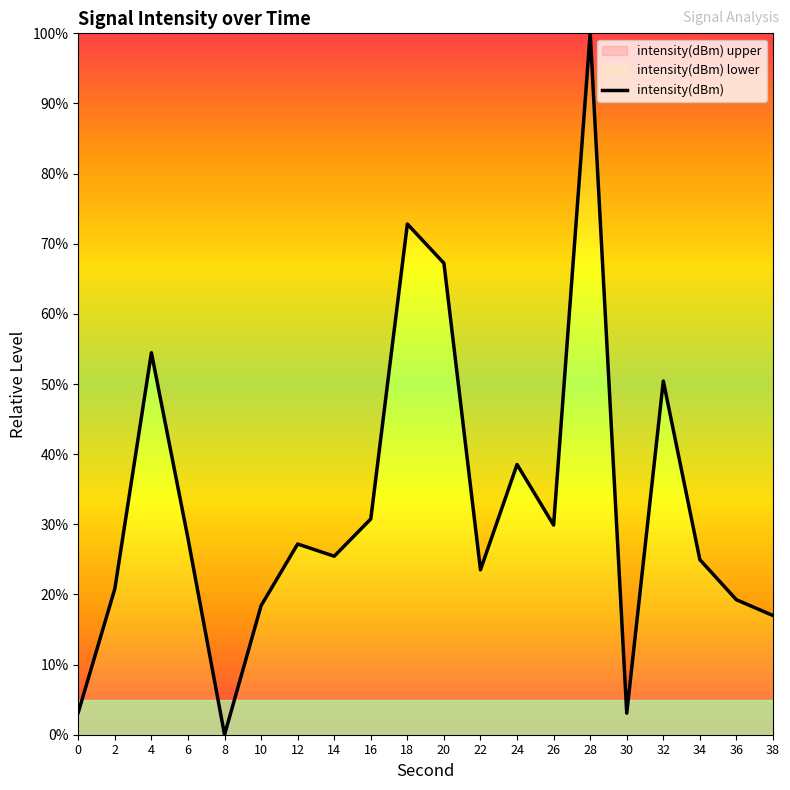

What is the value of the 7th point from the left?

27.2